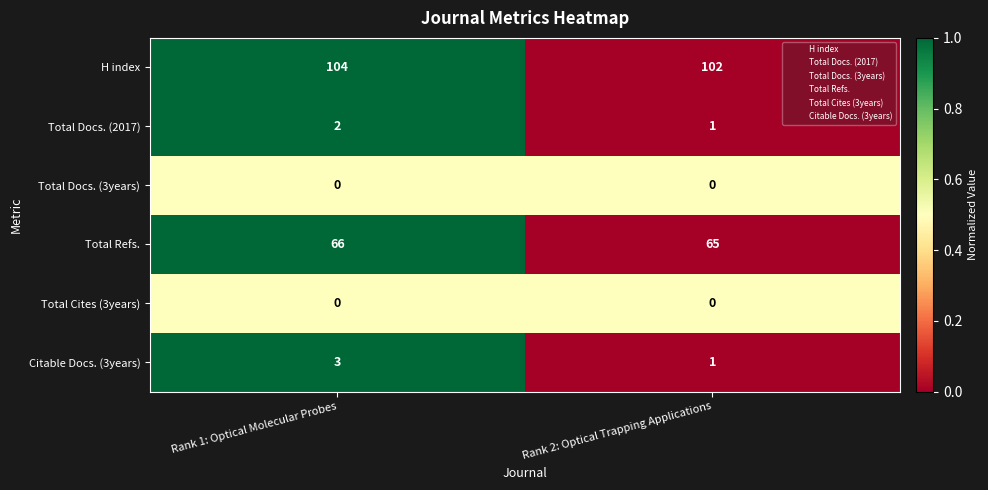

What is the difference between the highest and lowest values at Rank 2: Optical Trapping Applications?

102